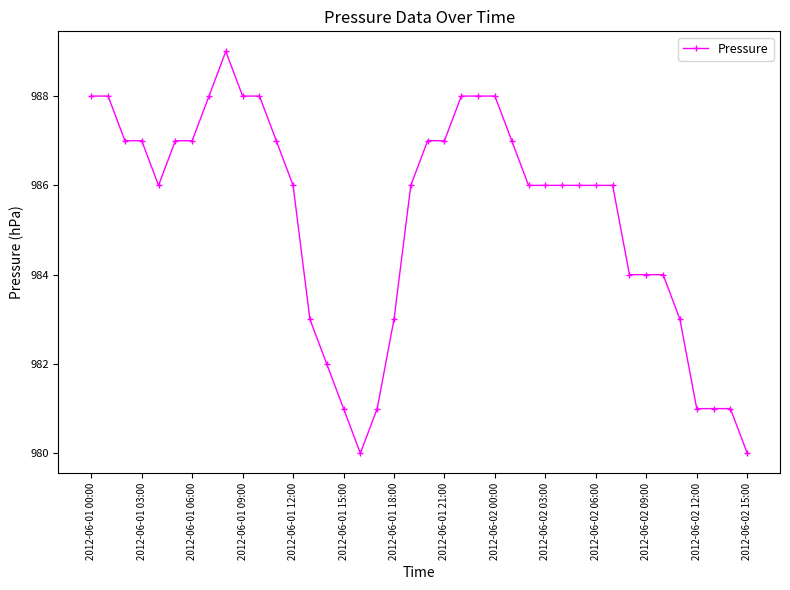

What is the difference between the second highest and second lowest values?

8